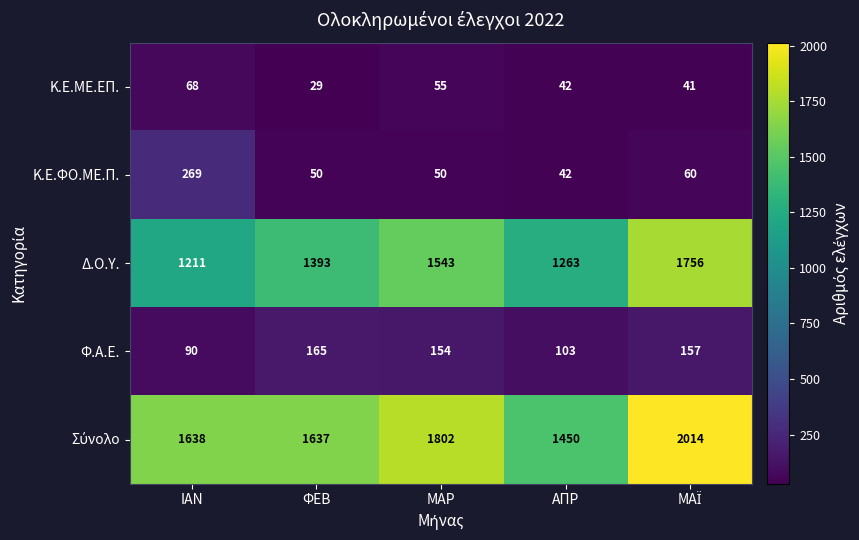

What value does the Δ.Ο.Υ. series have at ΦΕΒ, to the nearest 100?

1400